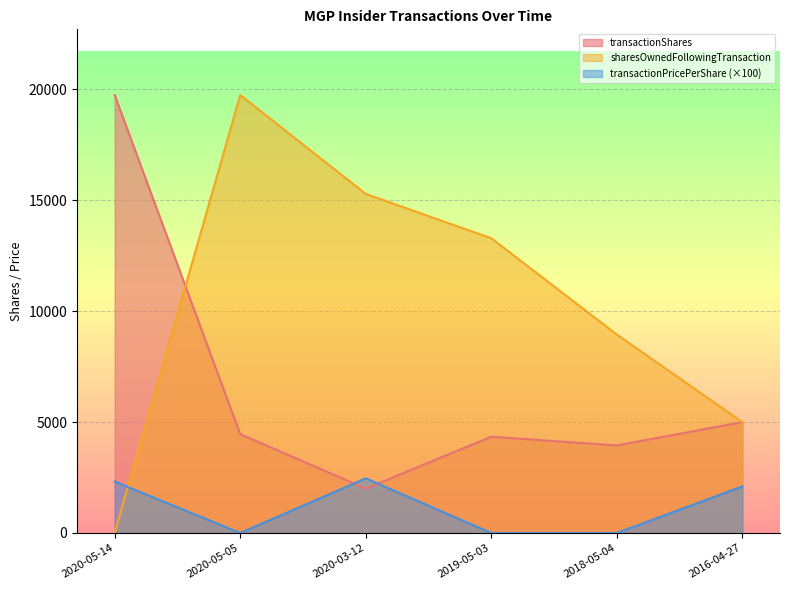

What is the maximum value for transactionShares?

19745.0